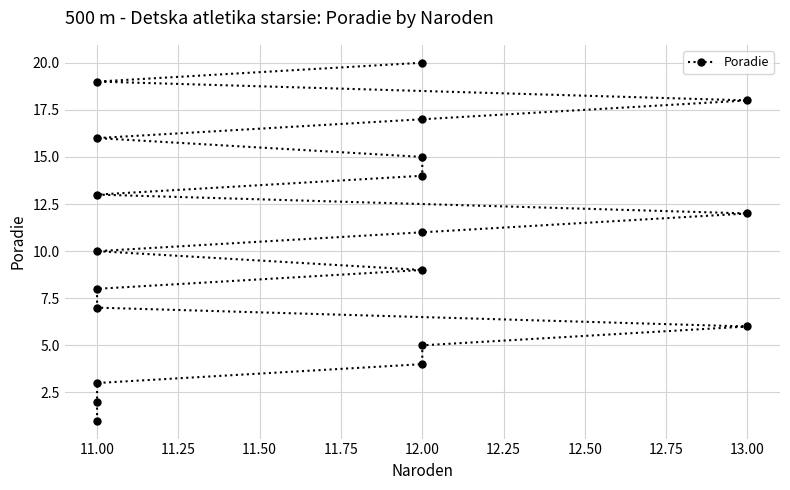

What is the ratio of the value at 12.00 to the value at 13.00?

1.4